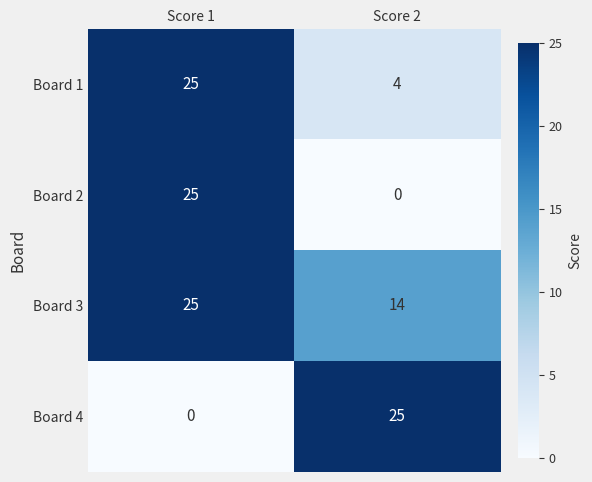

At Score 2, list the series in order from smallest to largest.

Board 2, Board 1, Board 3, Board 4